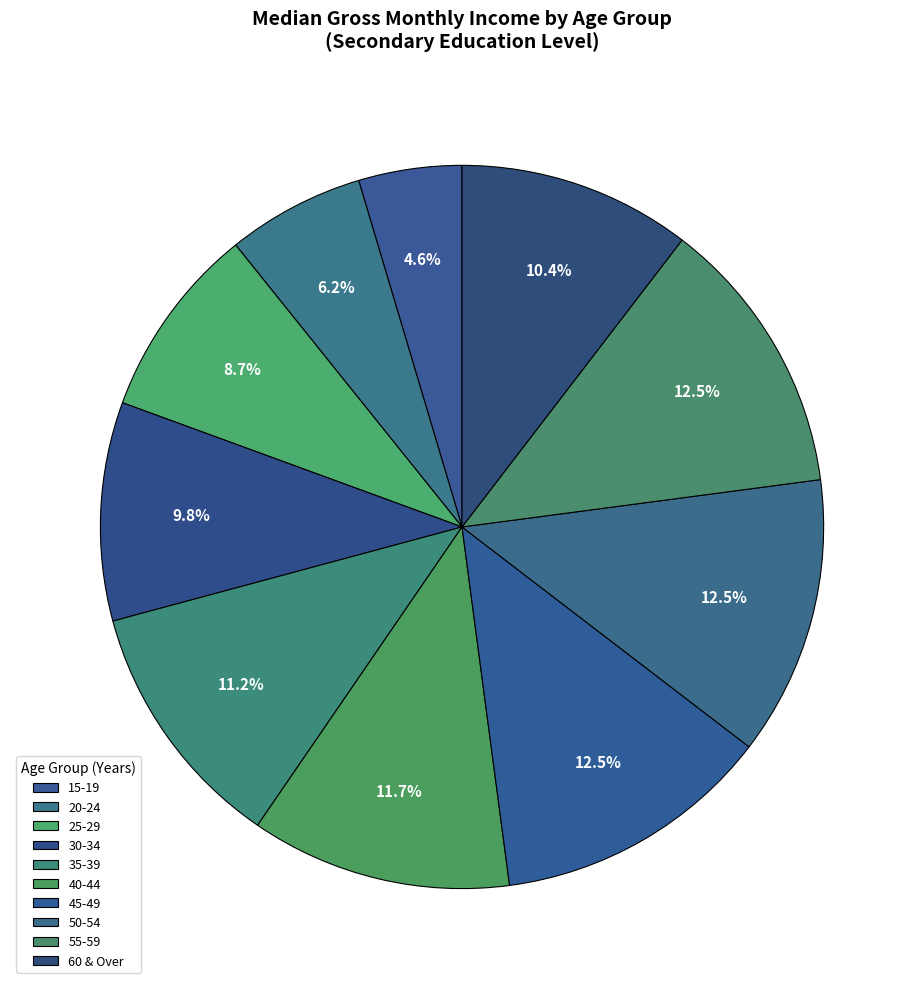

To the nearest percent, what is the difference between the 40-44 and 45-49 slice percentages?

1%